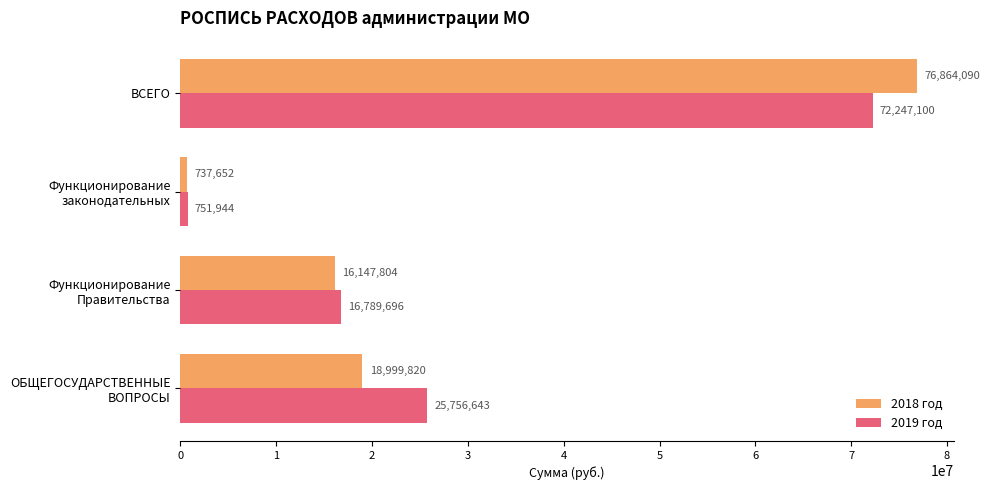

Is it true that 2019 год equals 42225857.3 at ВСЕГО?

False